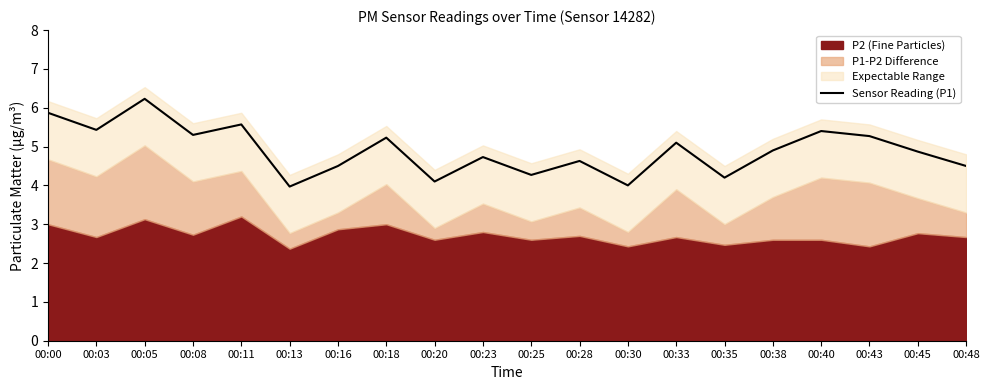

Which label corresponds to the largest value in the chart?

00:05